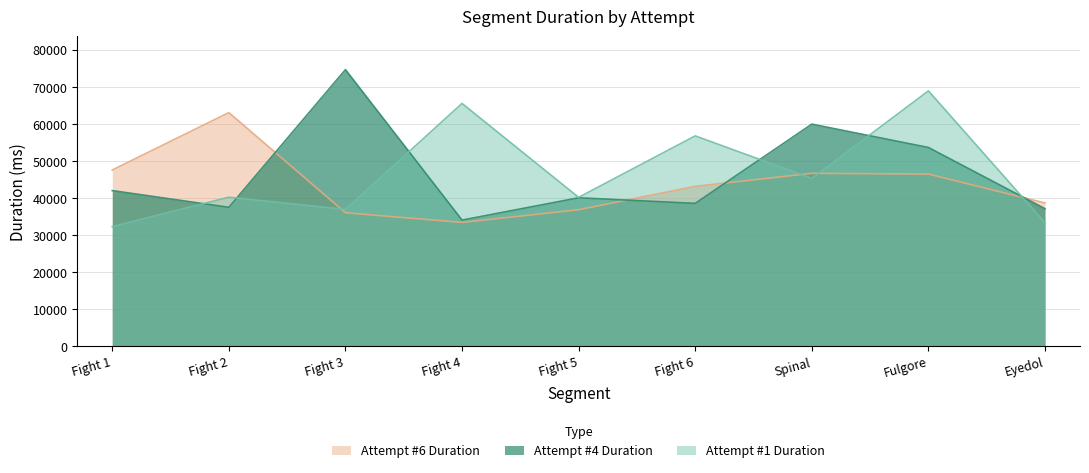

What is the minimum value for Attempt #4 Duration?

34078